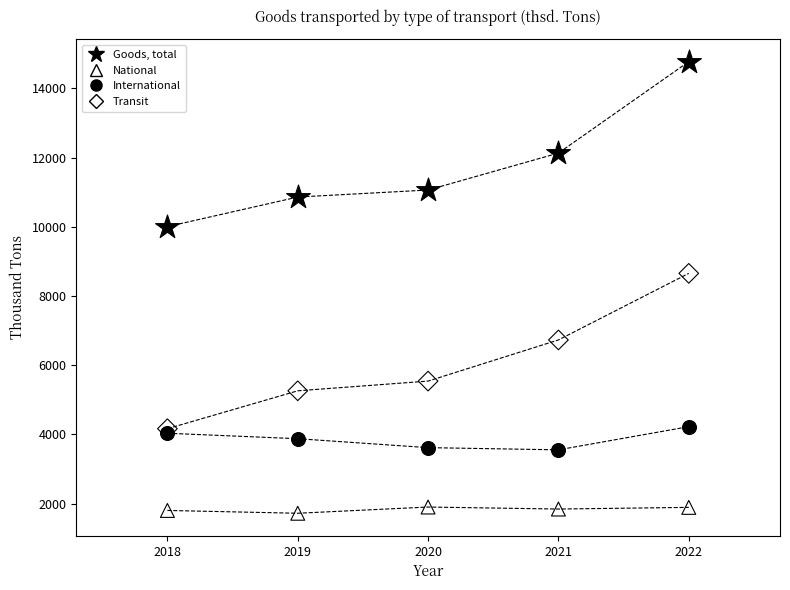

Across all series, what Y value is closest to 8247?

8655.3